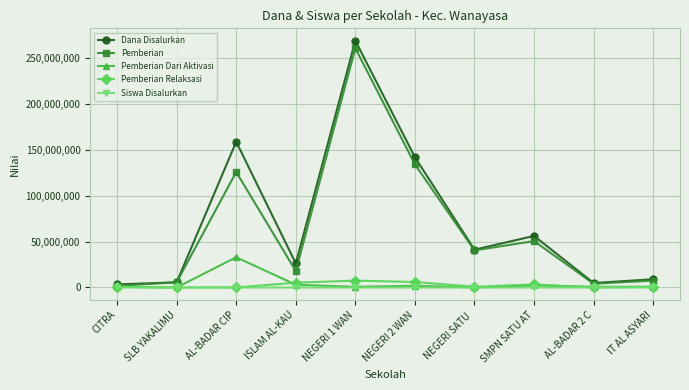

At which label does Pemberian Dari Aktivasi reach its peak?

AL-BADAR CIP